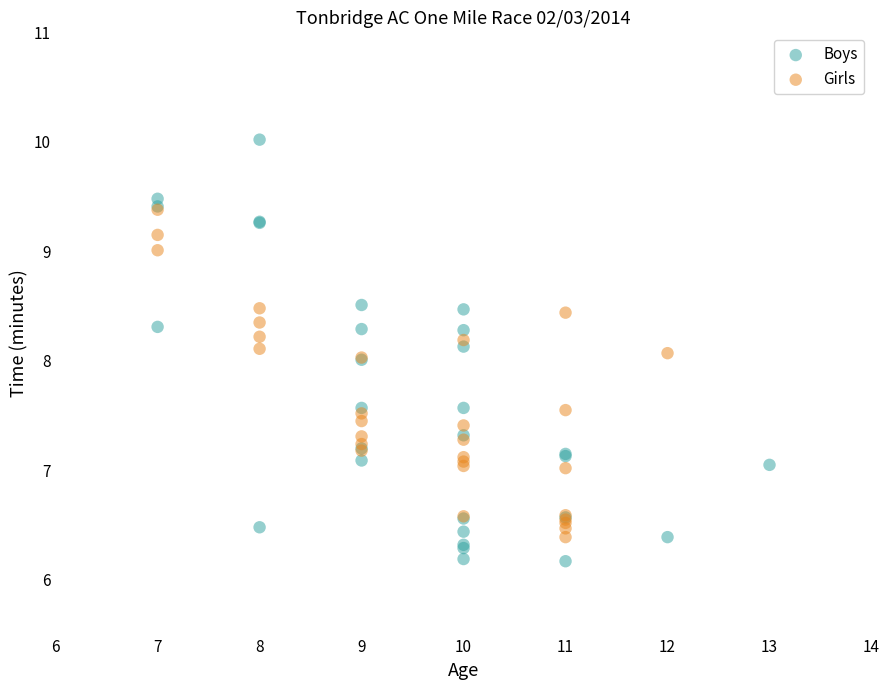

Which series has the largest Y range (max minus min)?

Boys